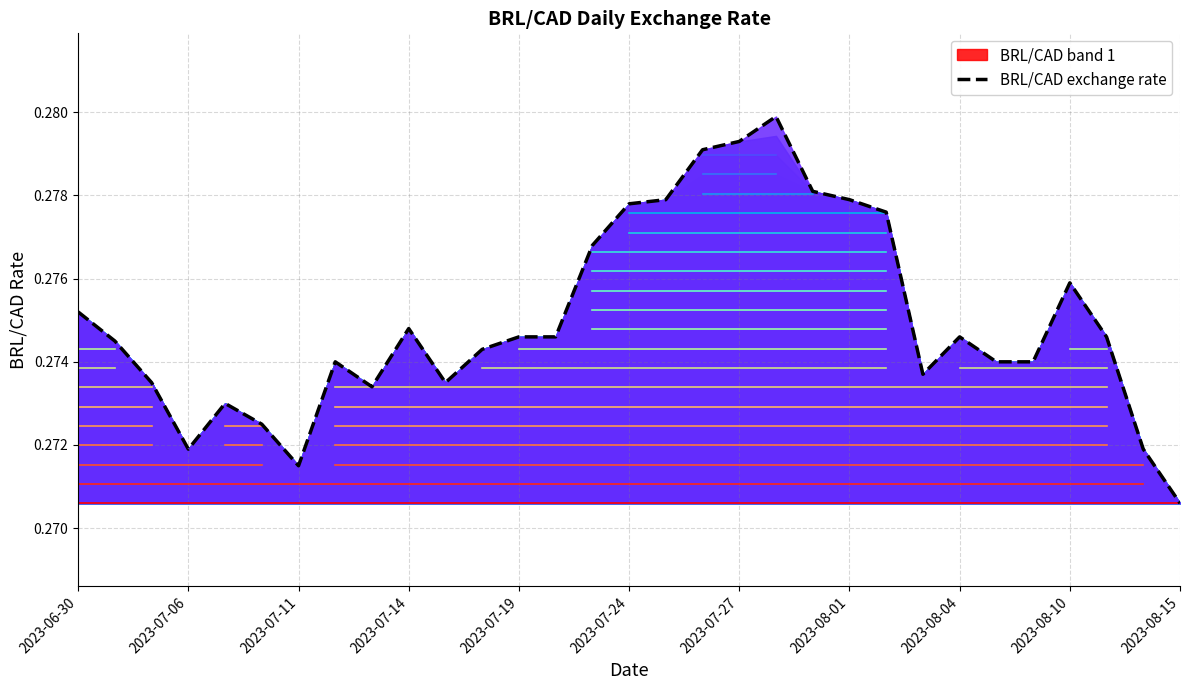

What position from the right is 2023-06-30?

31